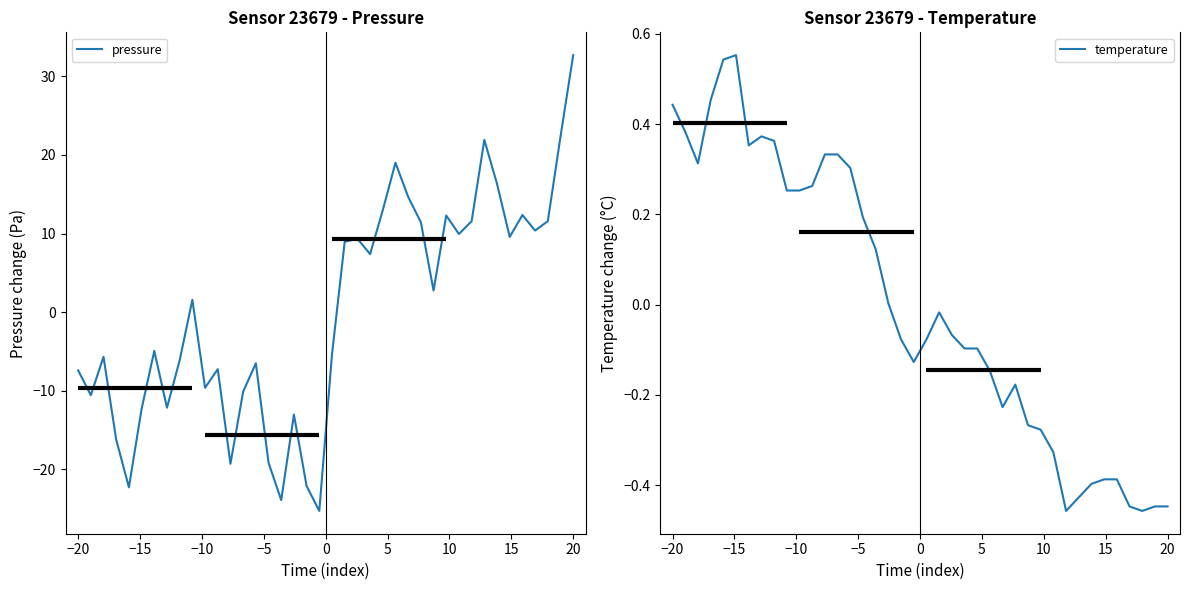

List the series in order of their overall mean, highest first.

temperature, pressure